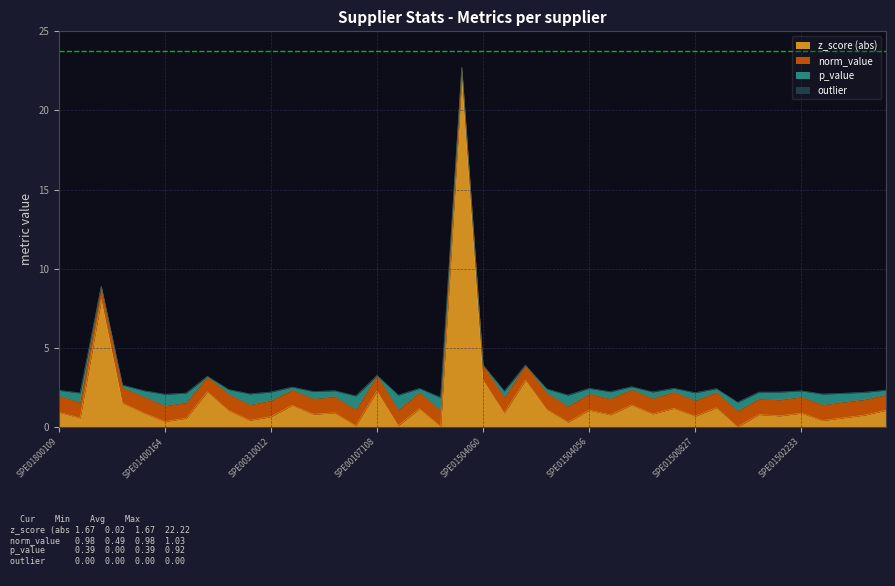

How many series are shown in this chart?

4